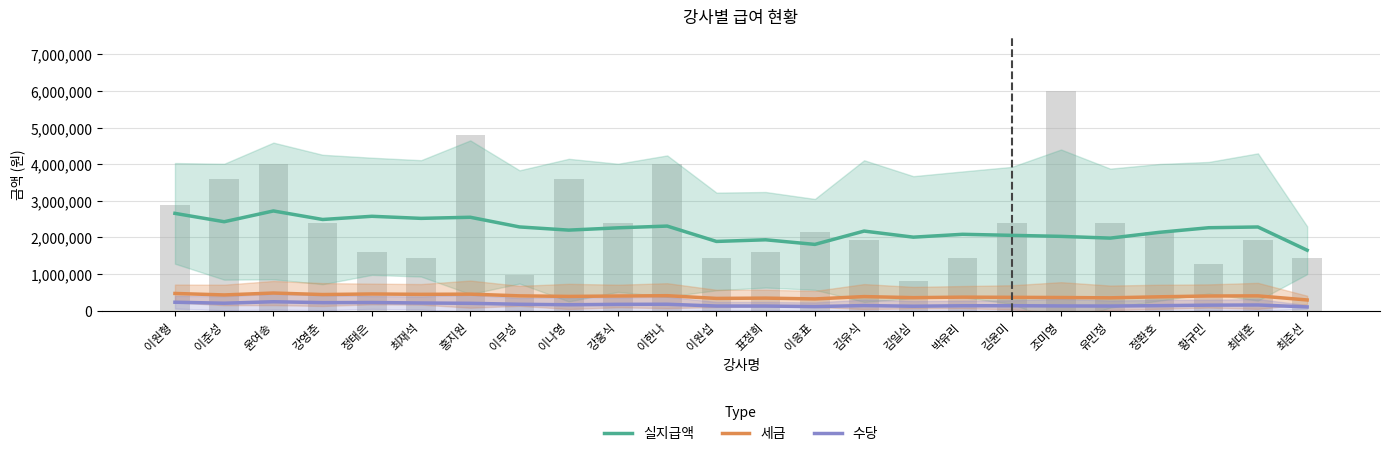

What value does the 실지급액 series have at 황규민?

2263817.1